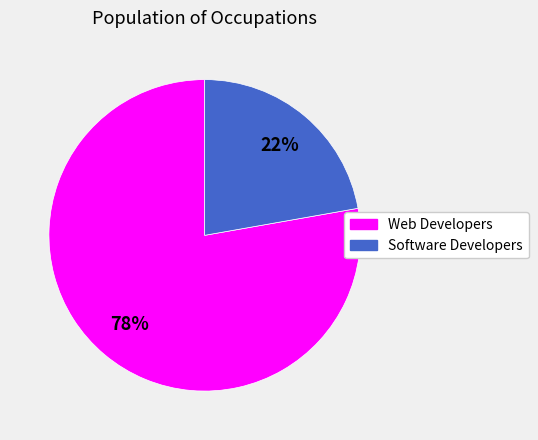

Between Software Developers and Web Developers, which is larger?

Web Developers